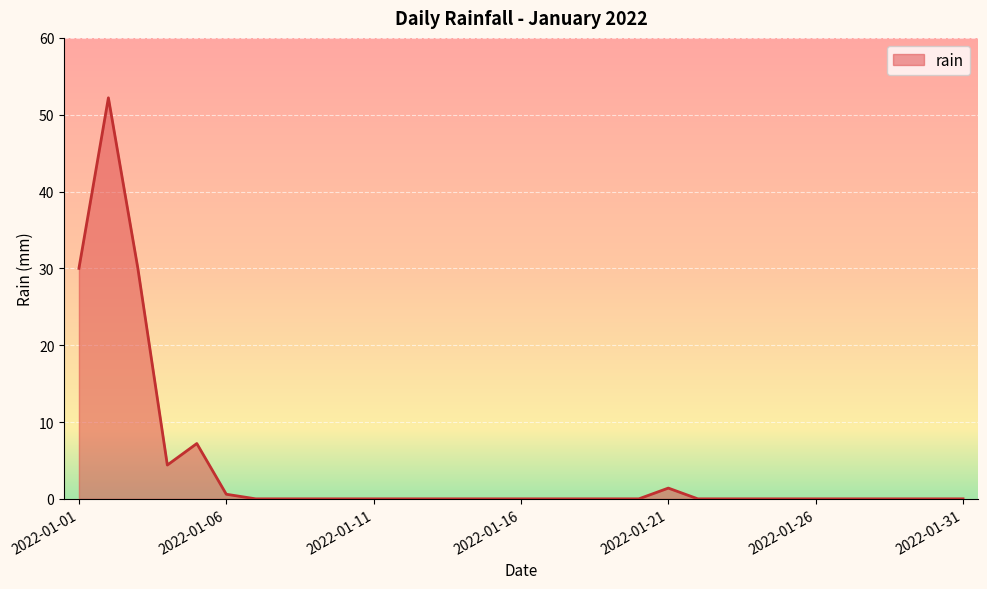

How many lines are shown in the chart?

1